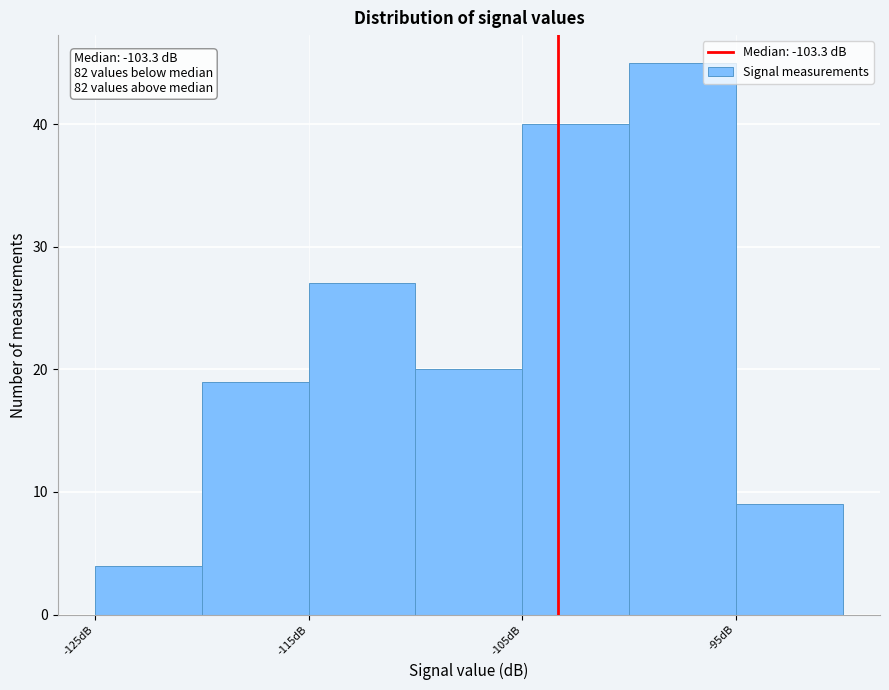

Over which range of the x-axis is the bar tallest?

-100 to -95